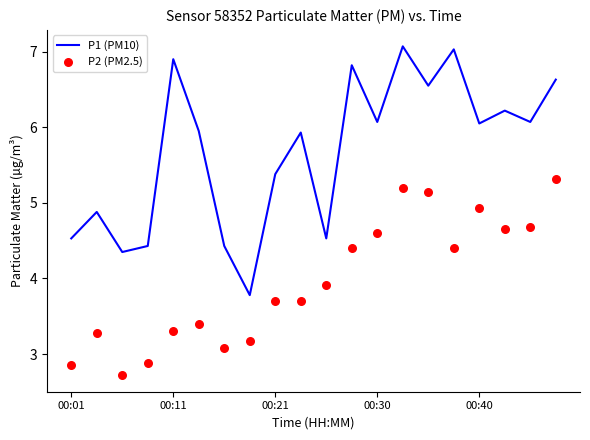

Which series contains the highest Y value?

P1 (PM10)